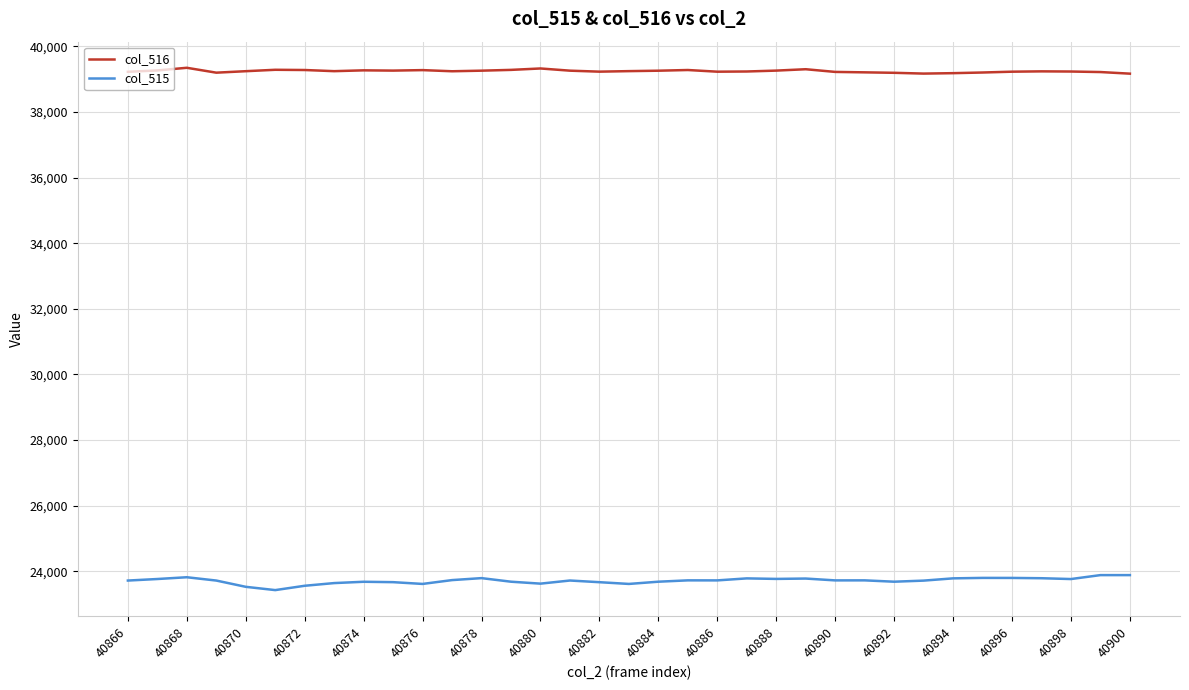

What is the sum of all col_516 values?

1373562